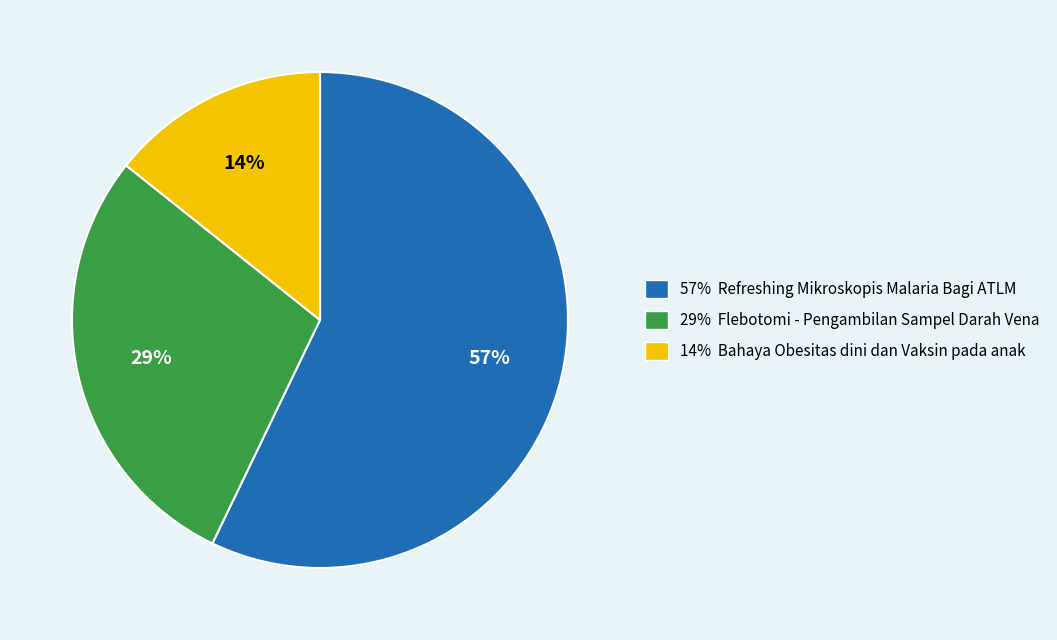

To the nearest percent, what is the difference between the largest and smallest slice percentages?

43%